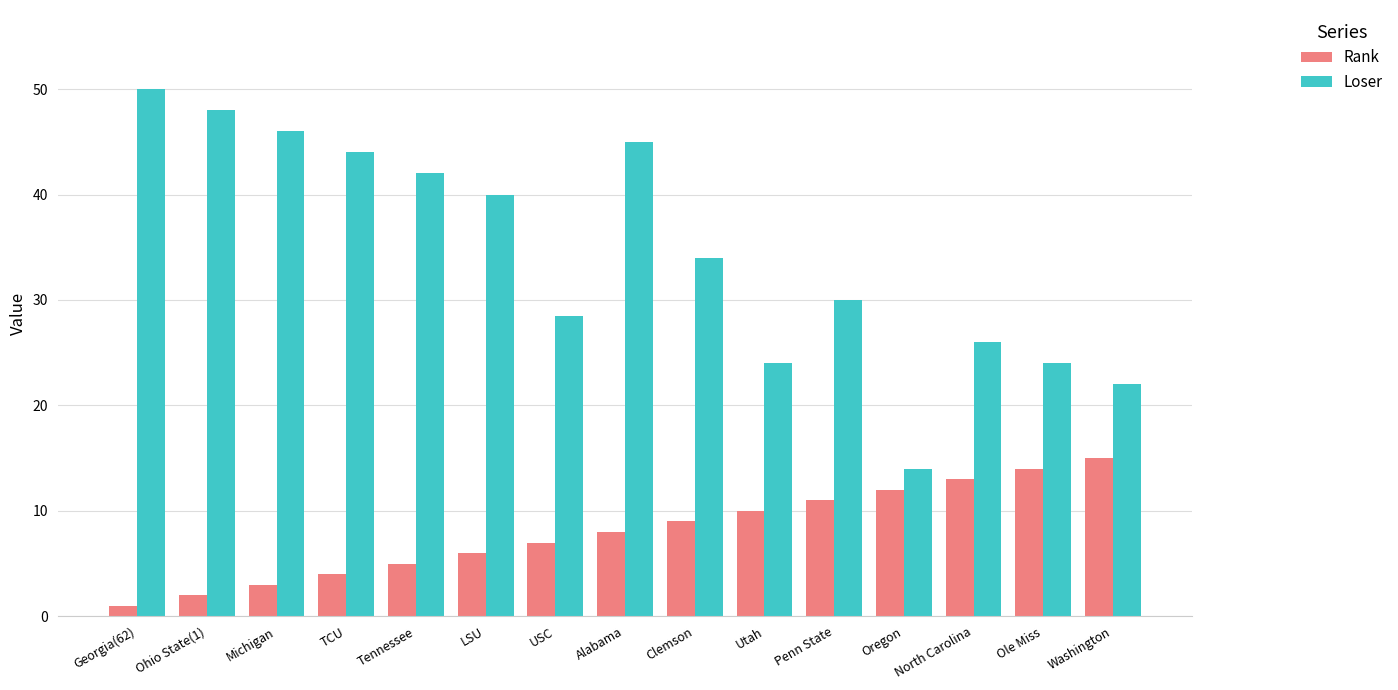

Is it true that Loser equals 24.0 at Utah?

True